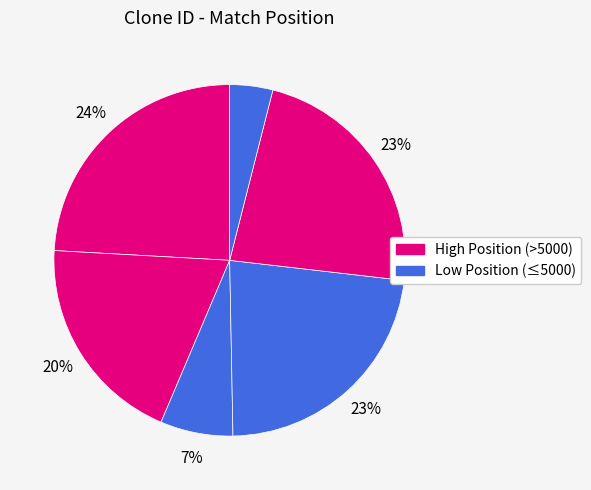

How many segments does this pie chart have?

6